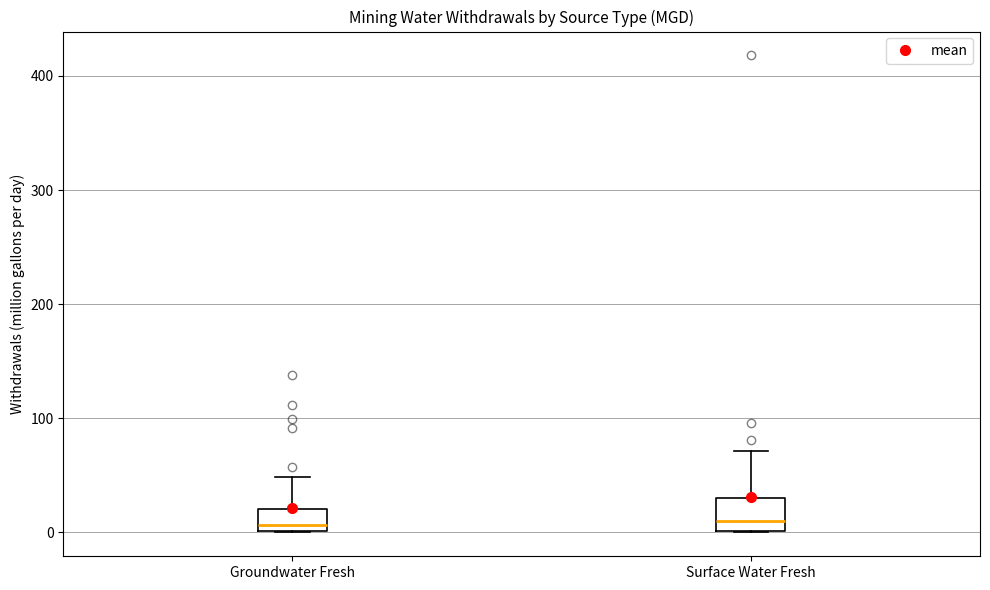

Where does the upper whisker of the box for Groundwater Fresh end on the y-axis? The values are not printed on the chart, so give them approximately, as read against the axis.

50